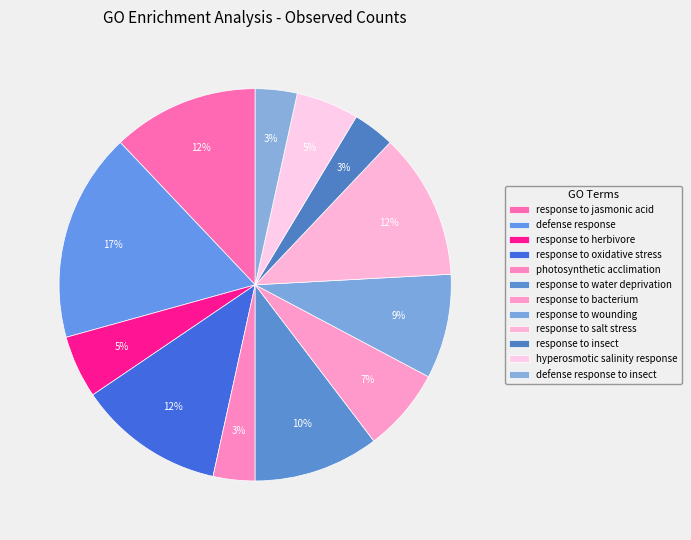

What percentage do response to salt stress and hyperosmotic salinity response together represent?

17.2%